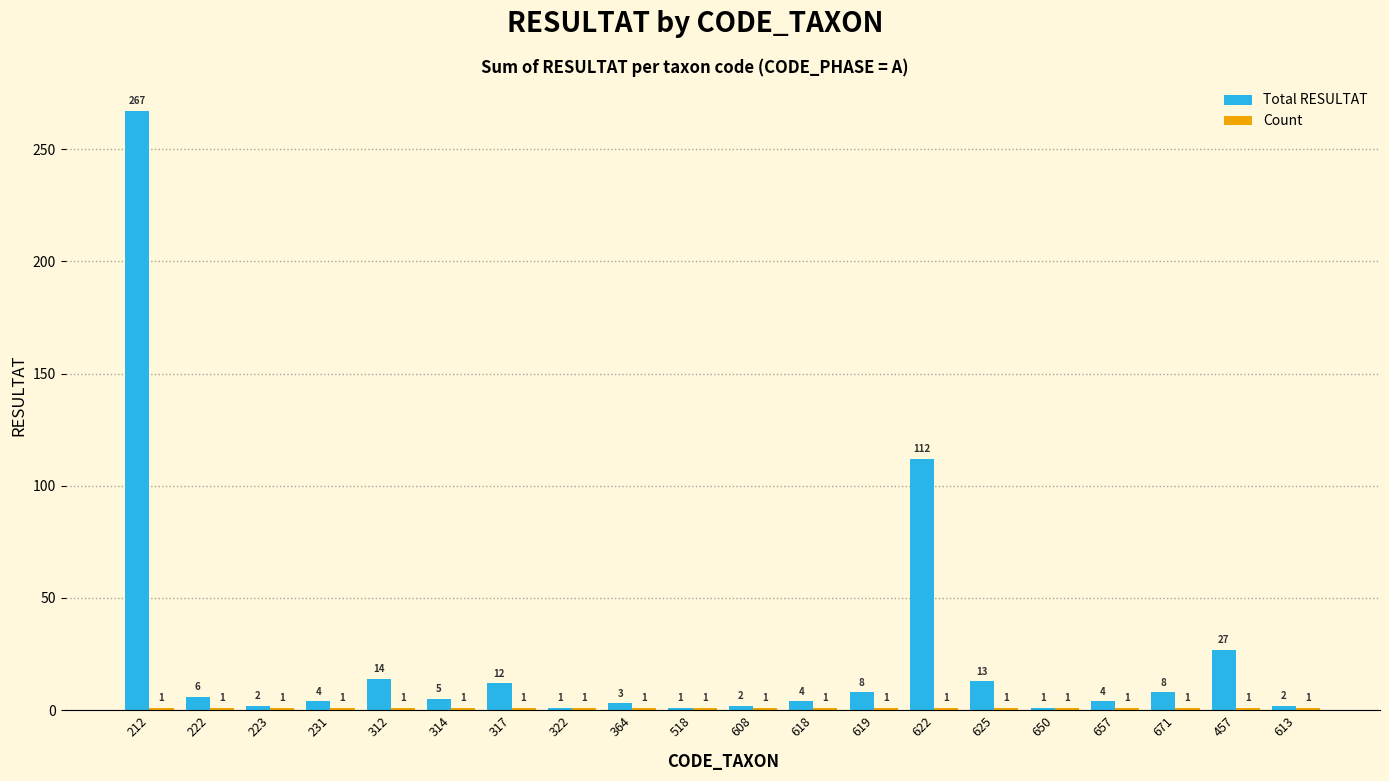

At how many categories does at least one series exceed 62?

2